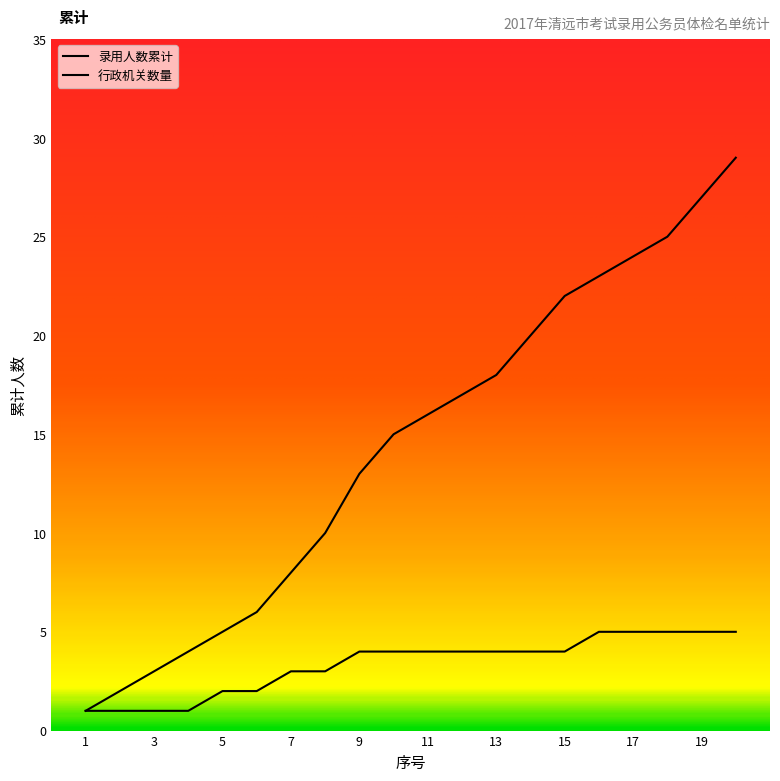

Does the chart display data point markers on the line(s)?

No